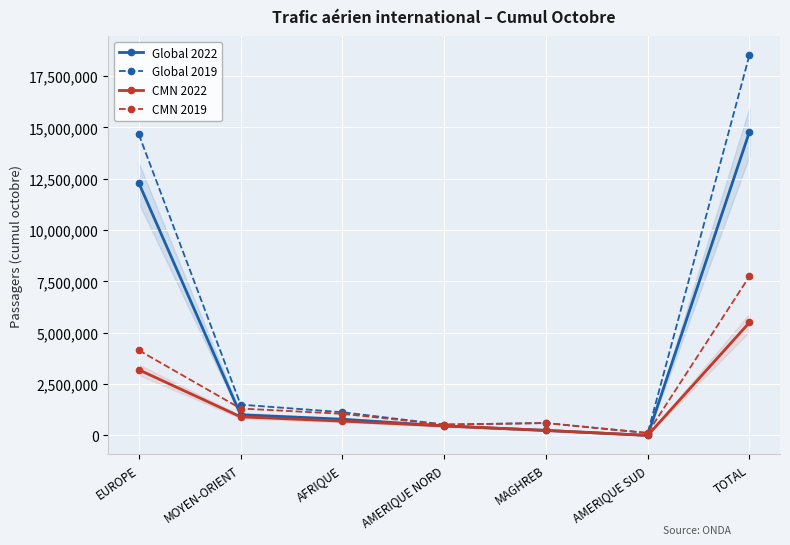

How many lines are shown in the chart?

4